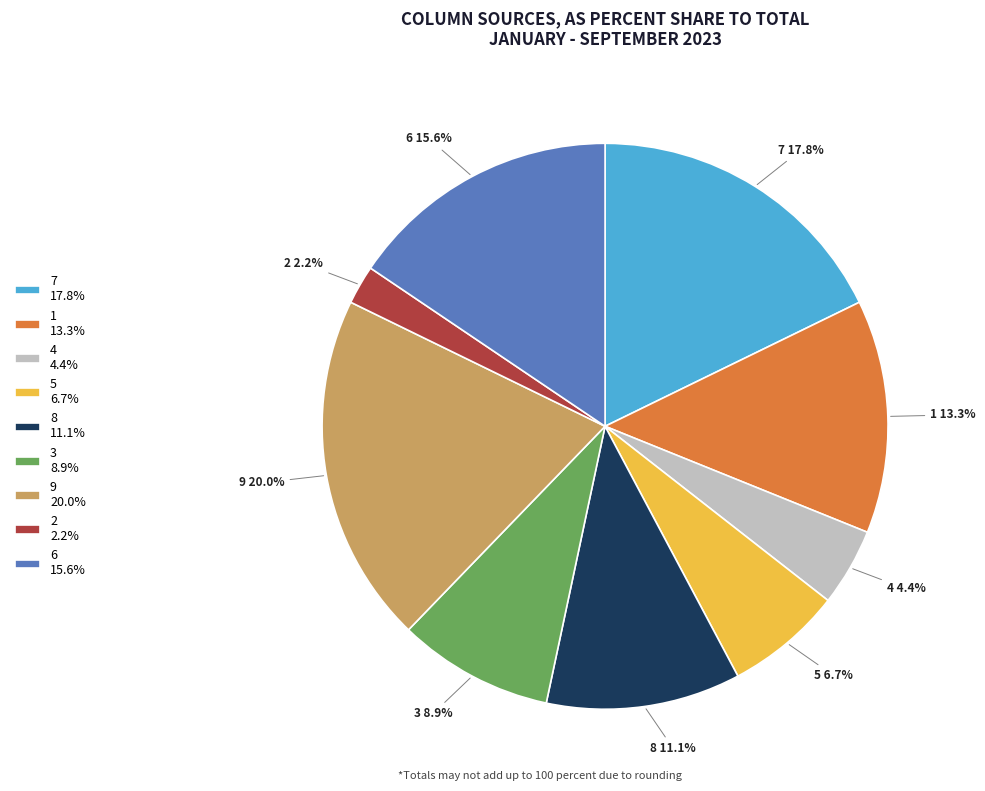

The 5 slice represents 7% of the pie. True or false?

True